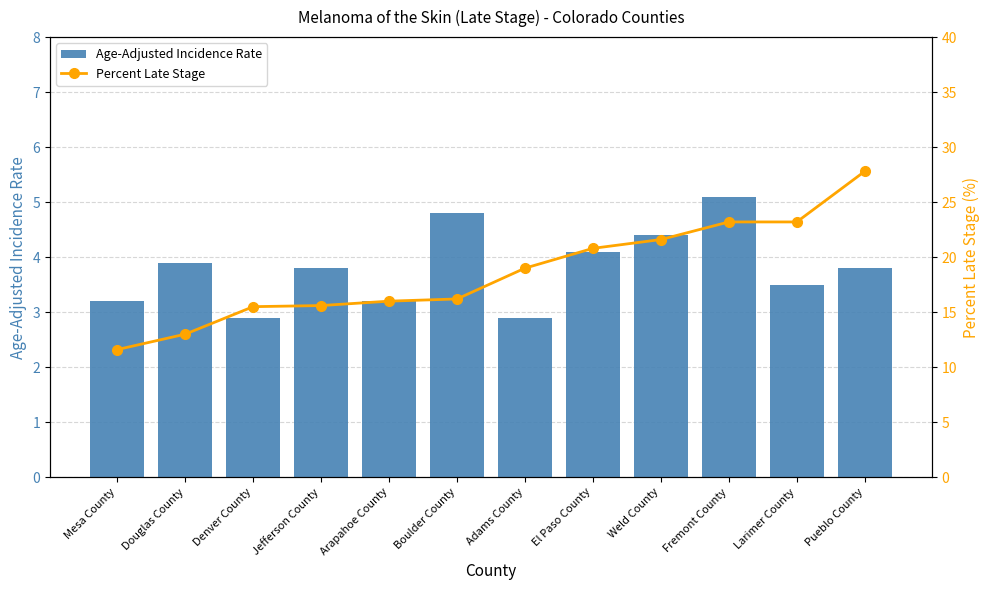

Reading left to right, list all the values displayed in this chart.

Age-Adjusted Incidence Rate: 3.2	3.9	2.9	3.8	3.2	4.8	2.9	4.1	4.4	5.1	3.5	3.8
Percent Late Stage: 11.6	13.0	15.5	15.6	16.0	16.2	19.0	20.8	21.6	23.2	23.2	27.8